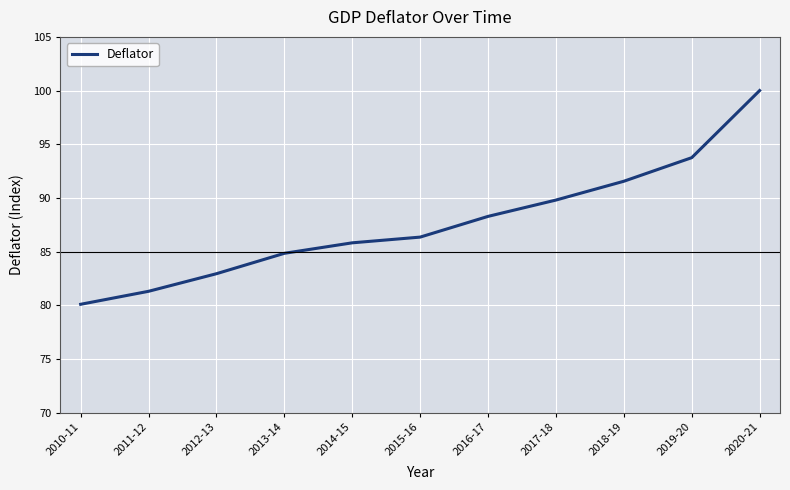

What is the difference between the maximum and second lowest values?

18.7